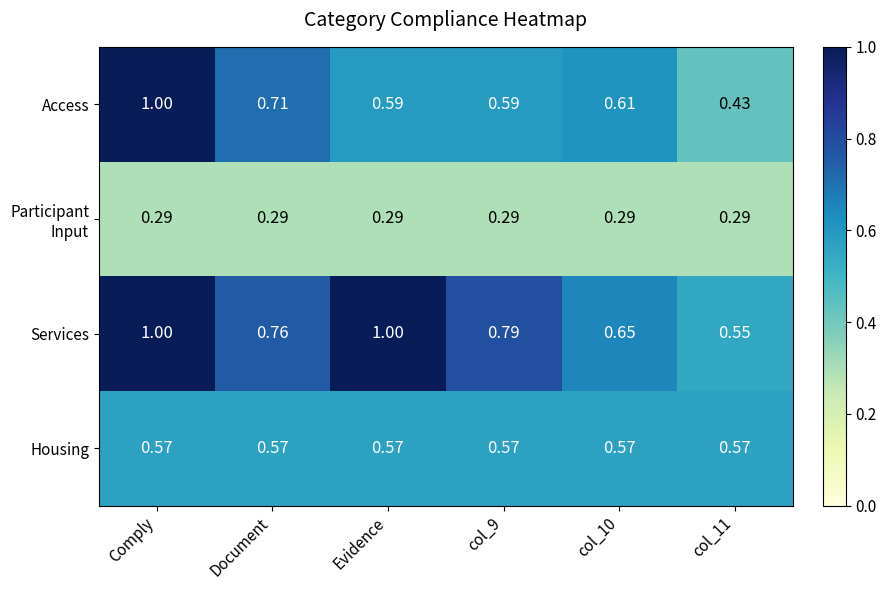

At which category is the sum across all series the highest?

Comply